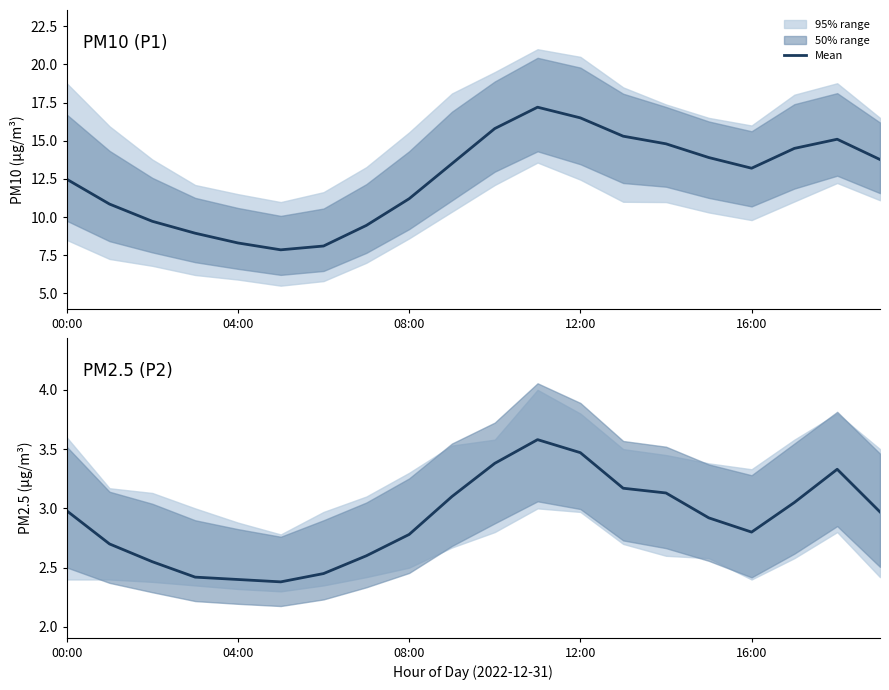

At which category does the chart reach its peak across all series?

11